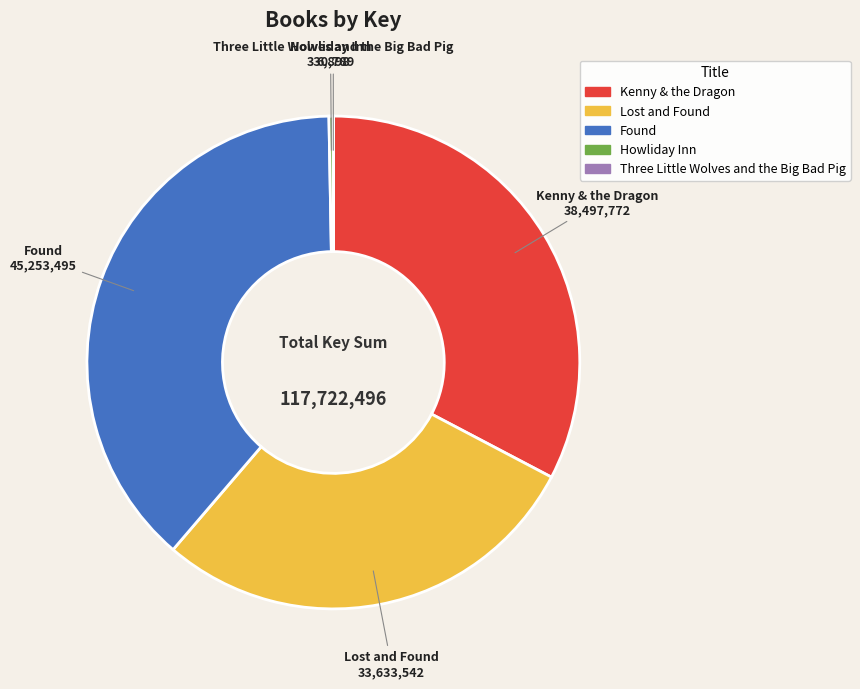

Is Howliday Inn the majority of the pie?

No